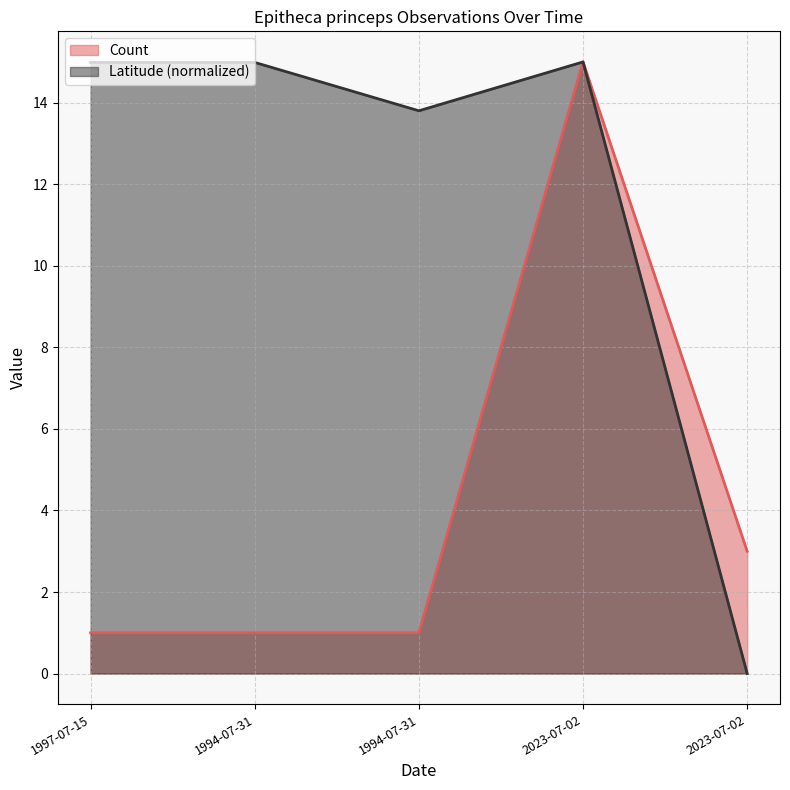

Count the Count values in the range 1 to 3.

4